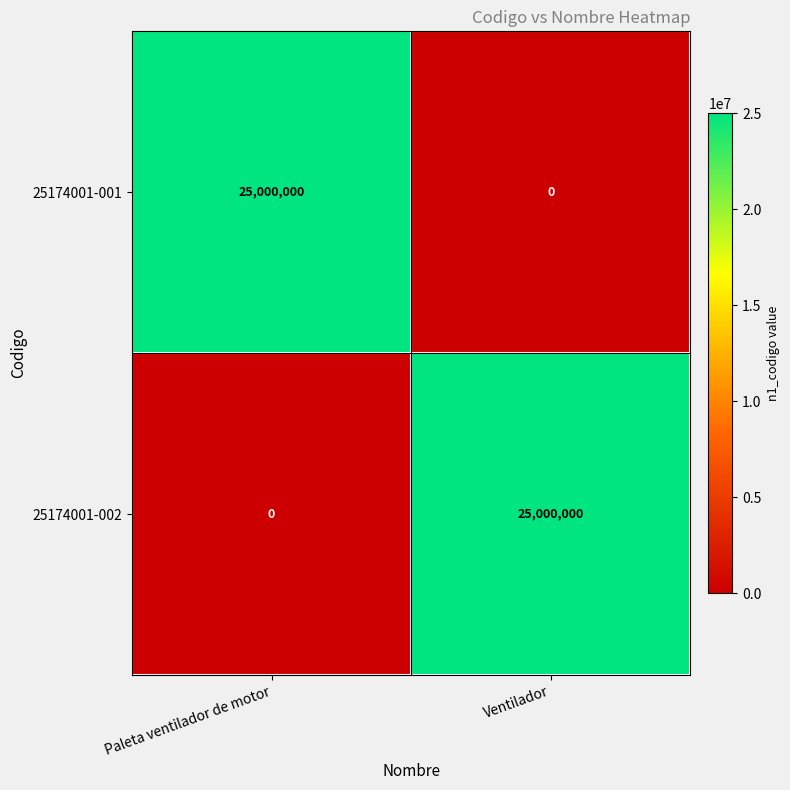

Read the 25174001-001 value at Paleta ventilador de motor, to the nearest 50.

25000000